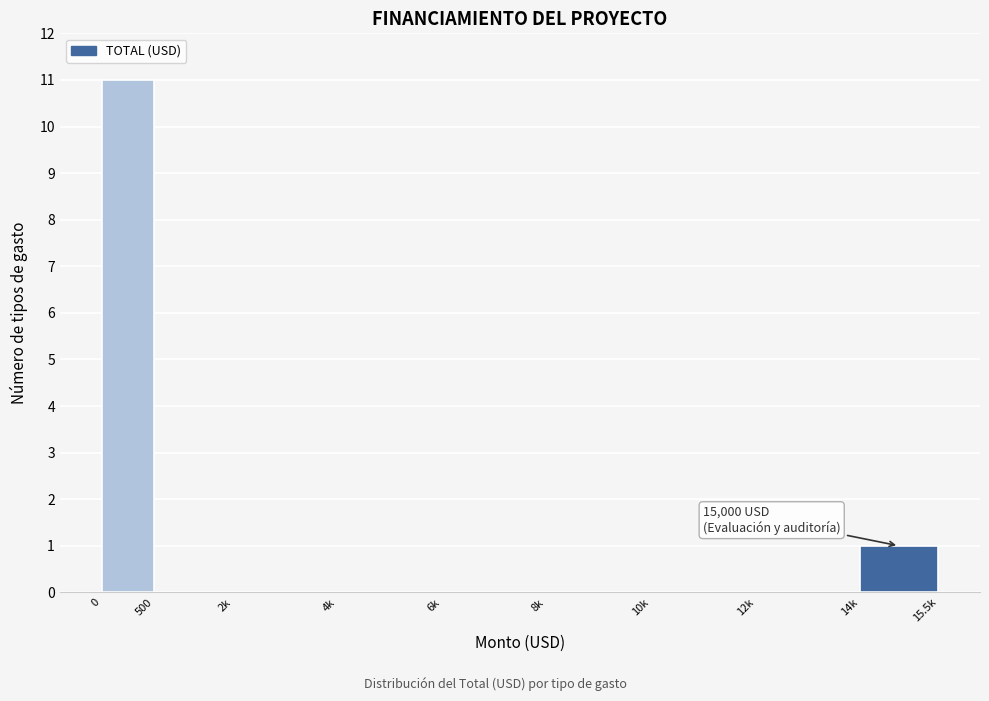

Reading right to left, extract all data points from this chart.

14k=1	12k=0	10k=0	8k=0	6k=0	4k=0	2k=0	500=0	0=11